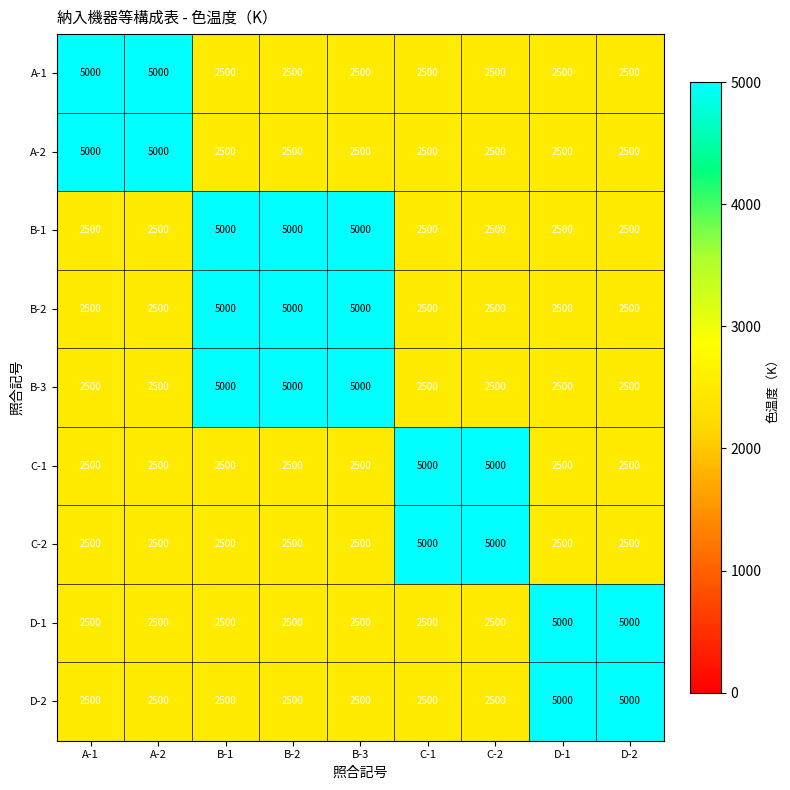

What is the difference between the highest and lowest values at A-2?

2500